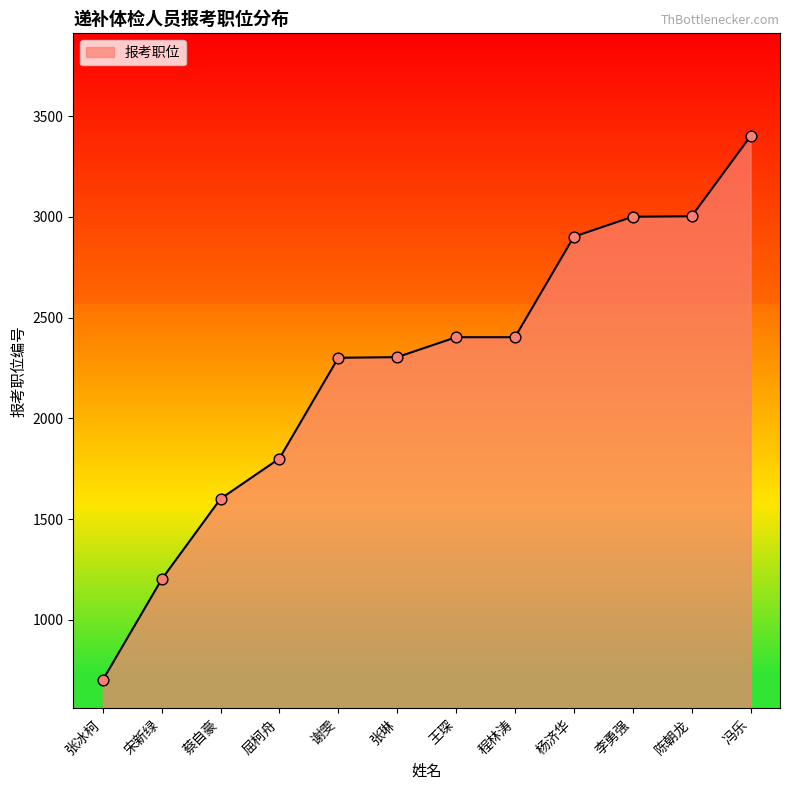

What is the change in value from 杨济华 to 李勇强?

+99